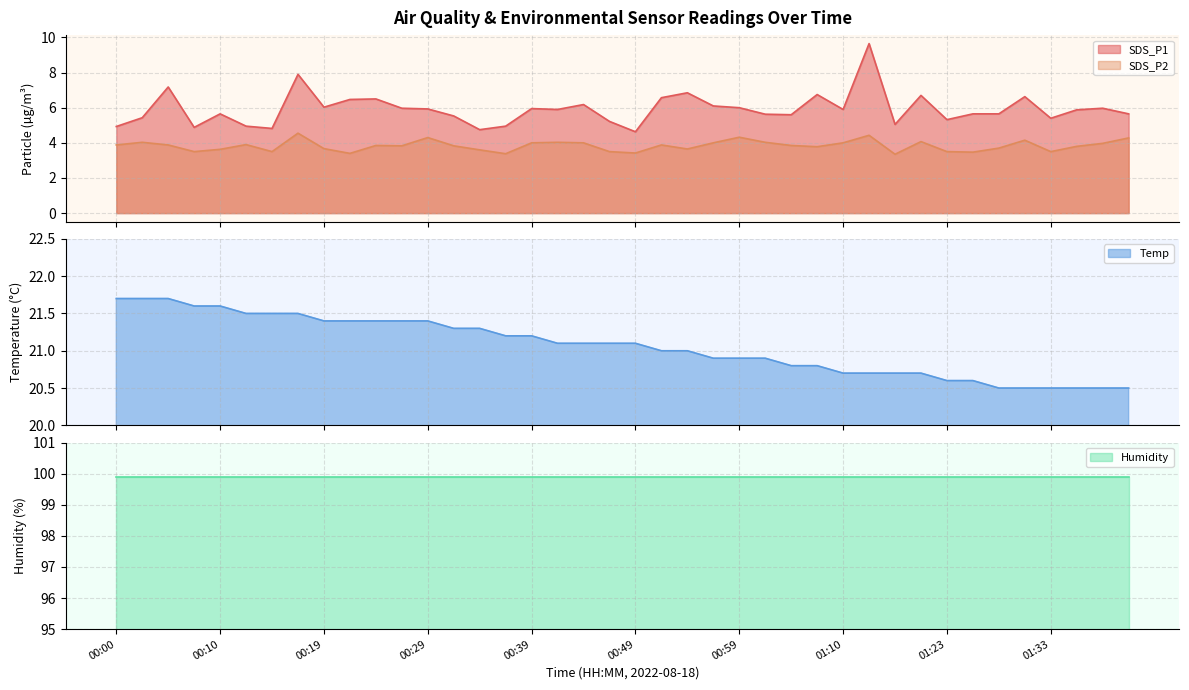

True or false: SDS_P1 and SDS_P2 intersect in this chart.

False